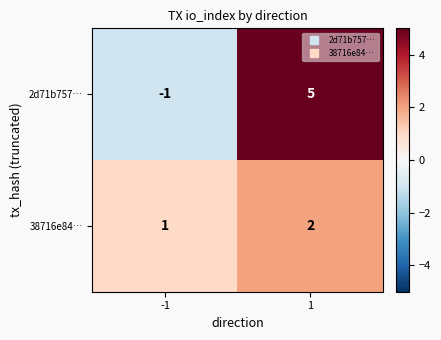

What value does the 2d71b757… series have at 1?

5